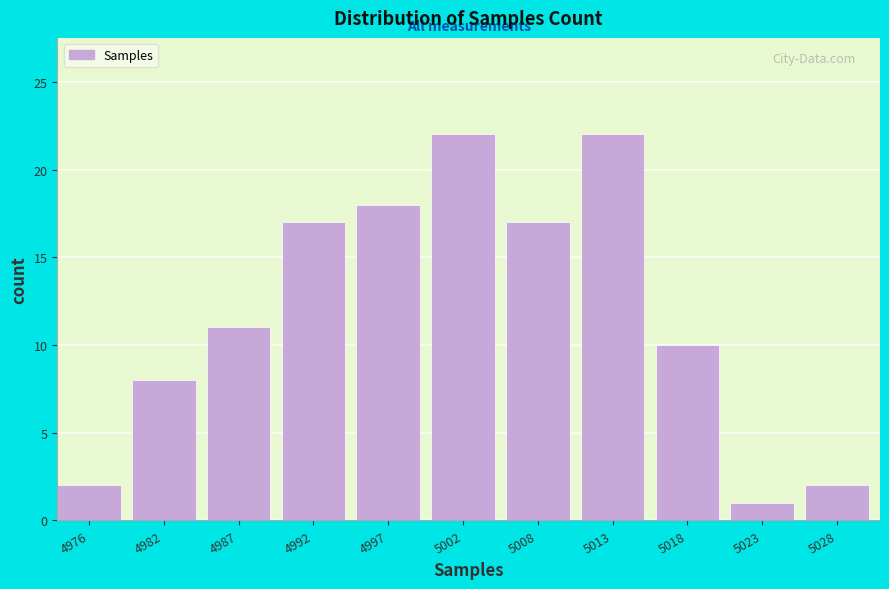

Reading left to right, transcribe all the data shown in this chart.

2	8	11	17	18	22	17	22	10	1	2